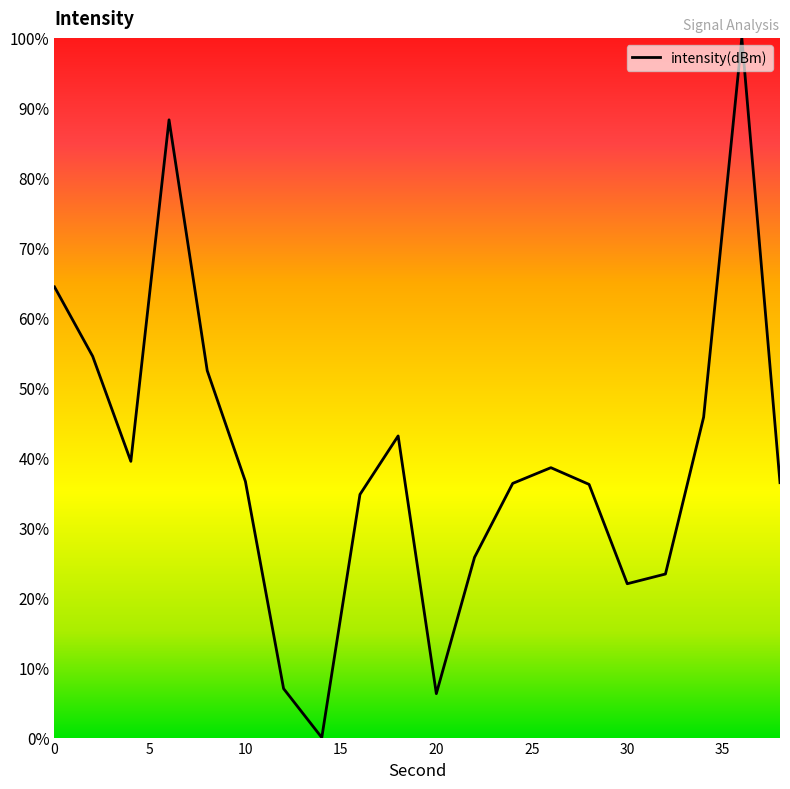

Is this an area chart (filled region under the line)?

No